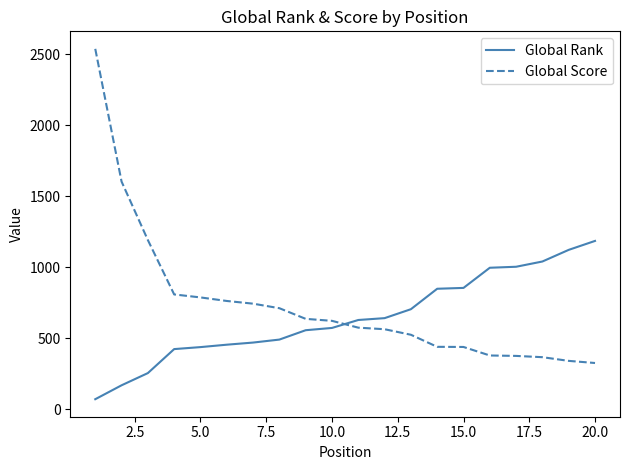

Is this an area chart (filled region under the line)?

No